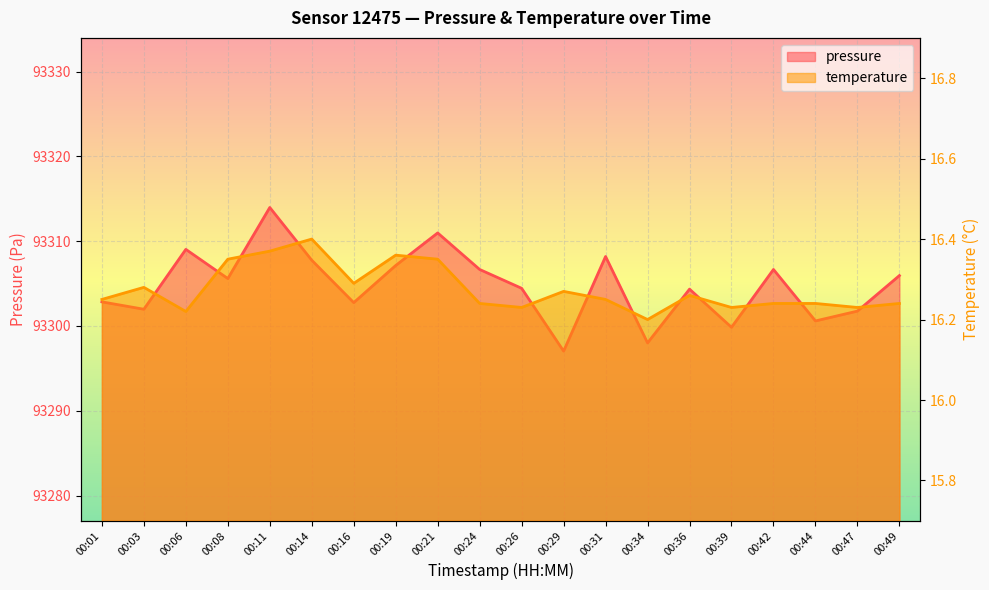

At which category does temperature reach its first local peak?

00:03